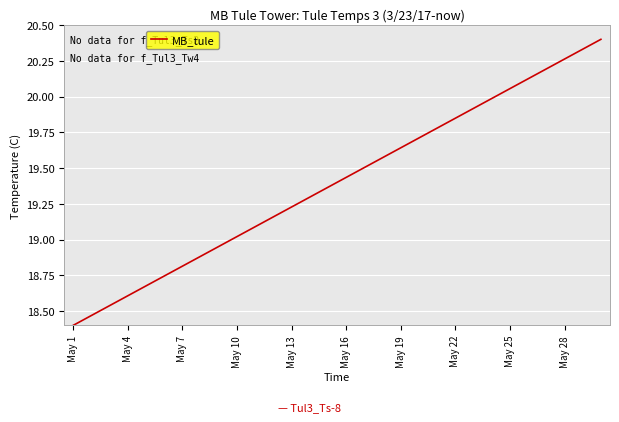

What is the greatest value displayed?

20.4